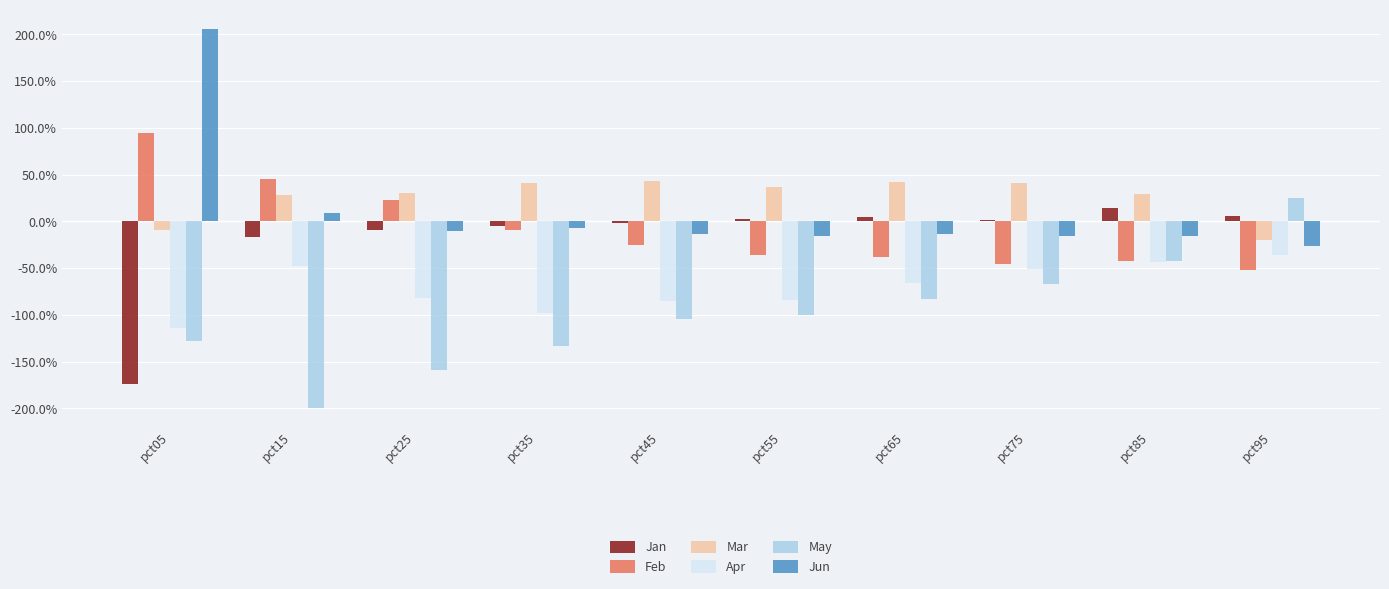

What are all the series names shown in the legend?

Jan, Feb, Mar, Apr, May, Jun